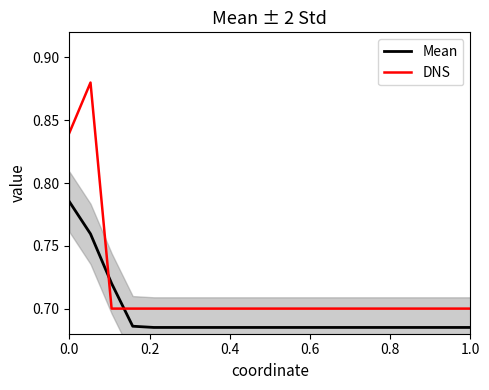

True or false: Mean and DNS cross at least once.

True